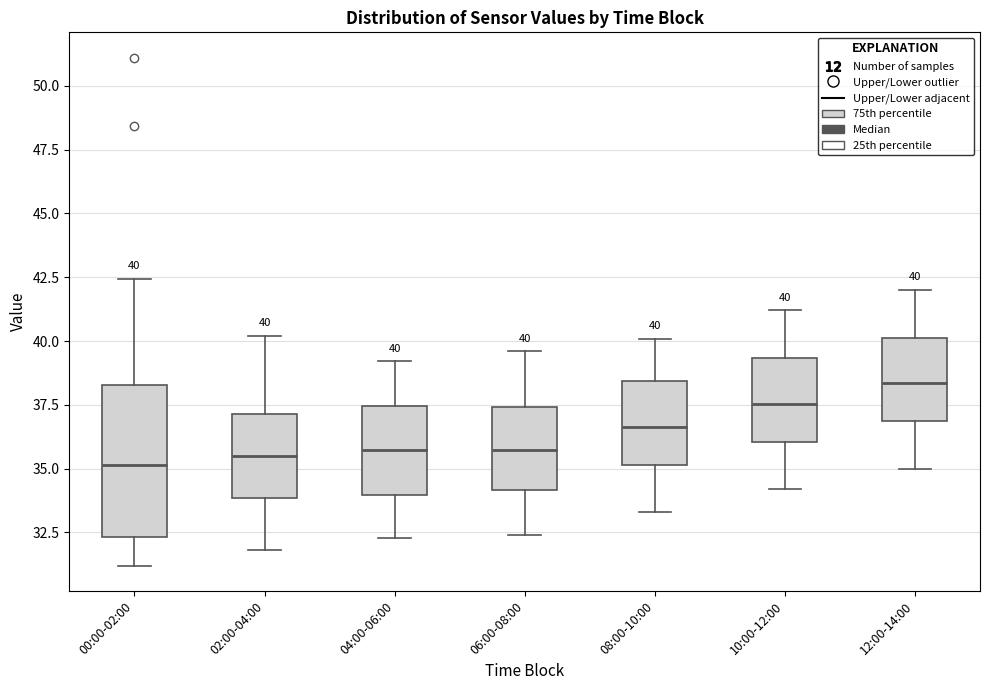

Which box is the tallest, from its lower edge to its upper edge?

00:00-02:00